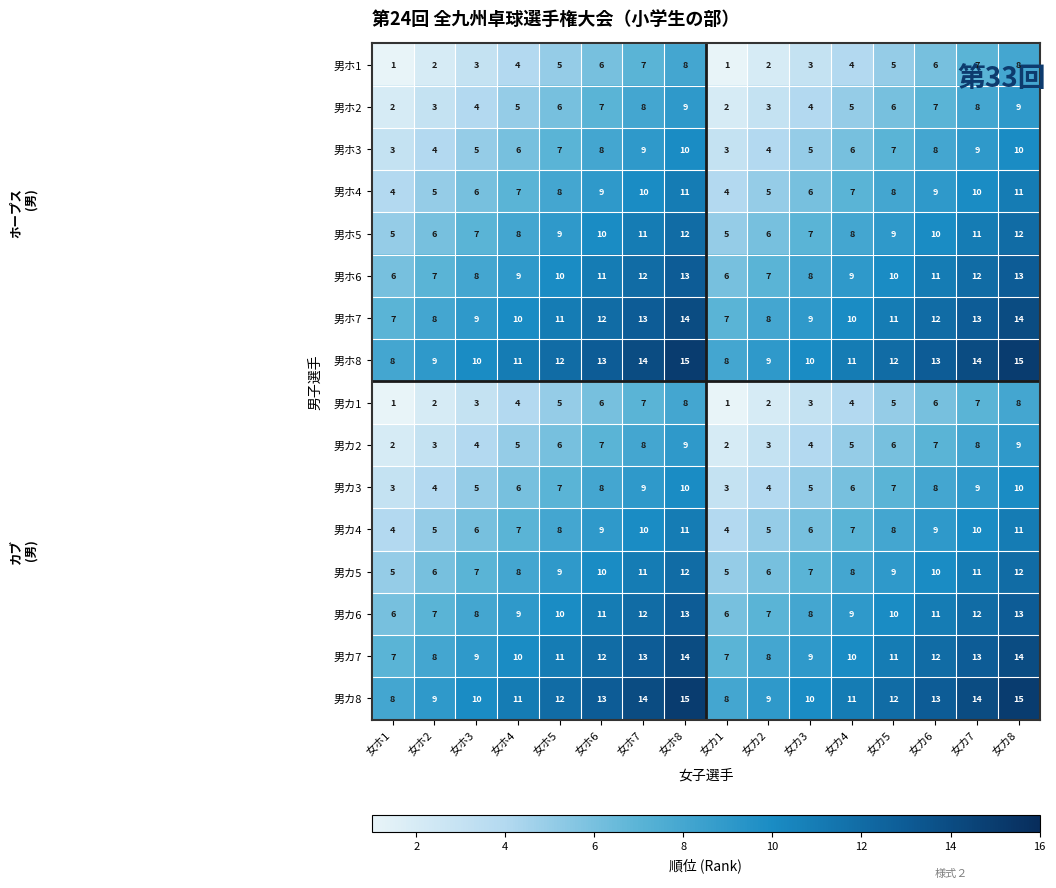

Count the 男カ6 values in the range 8 to 12.

10